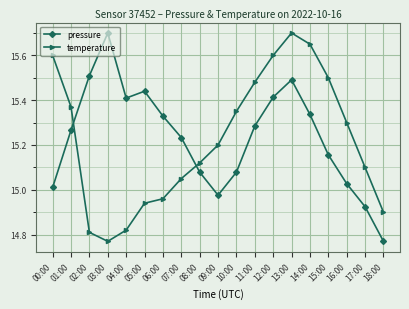

In pressure, how many points are higher than both neighbors (excluding endpoints)?

3